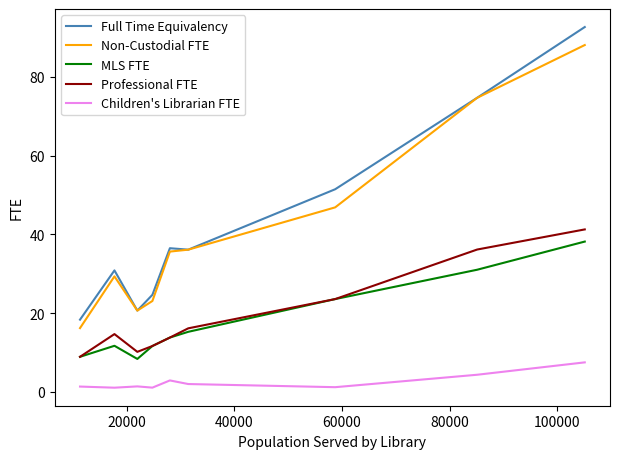

True or false: MLS FTE and Children's Librarian FTE intersect in this chart.

False